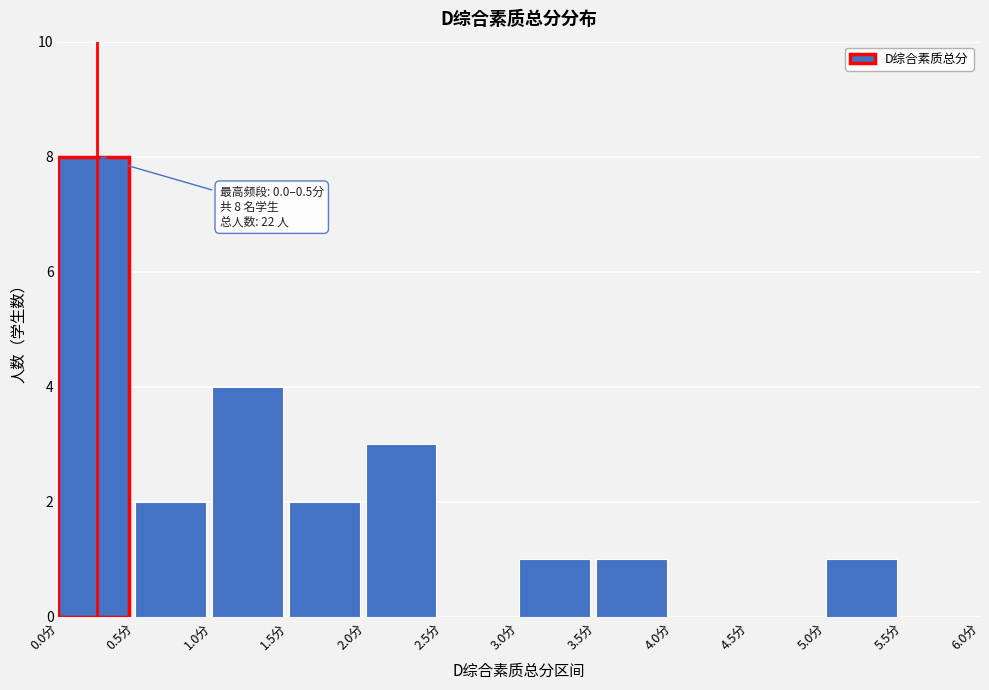

Which range on the x-axis has the tallest bar?

0.0 to 0.5